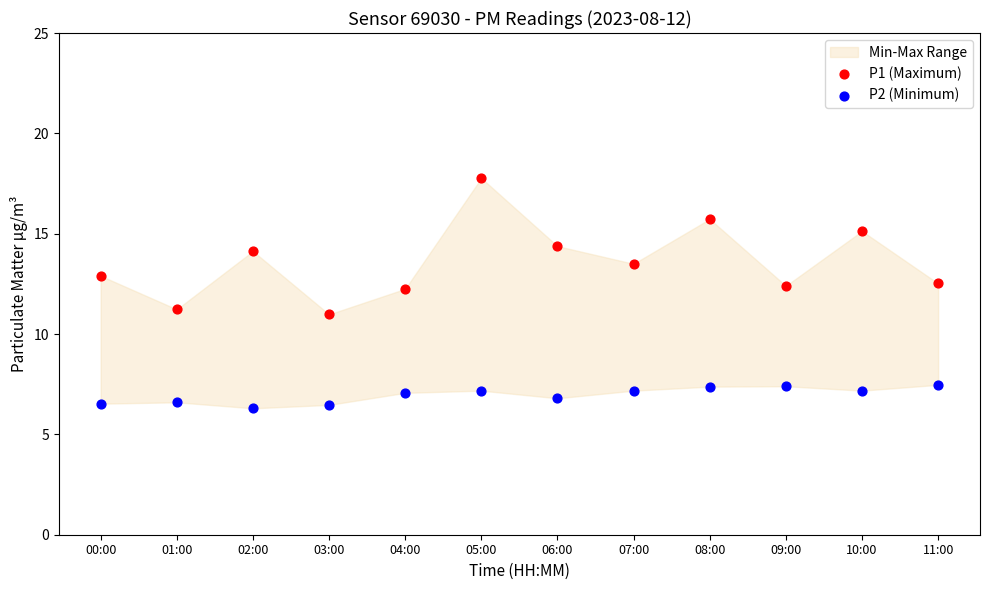

Which series contains the highest Y value?

P1 (Maximum)